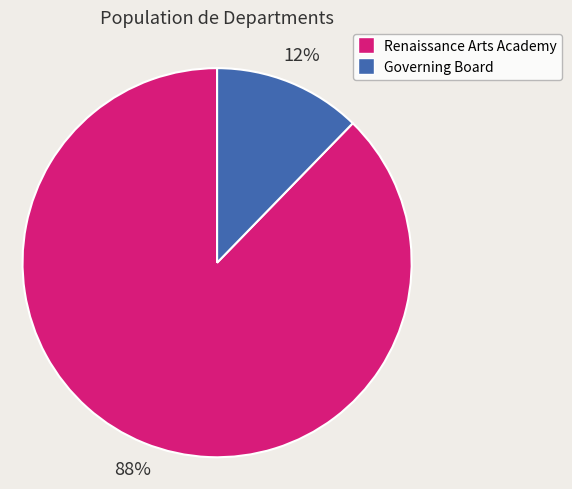

How many slices are in this pie chart?

2